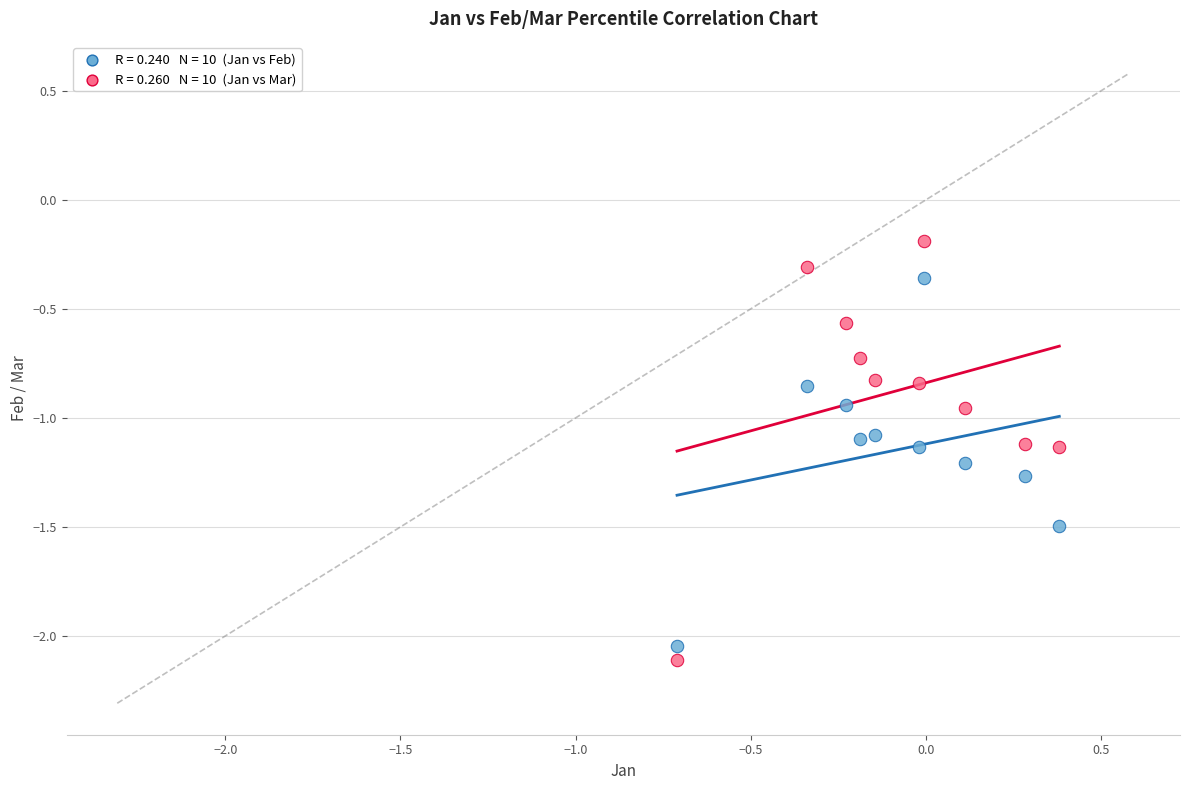

Across all data points, what is the range of X values (max minus min)?

1.1